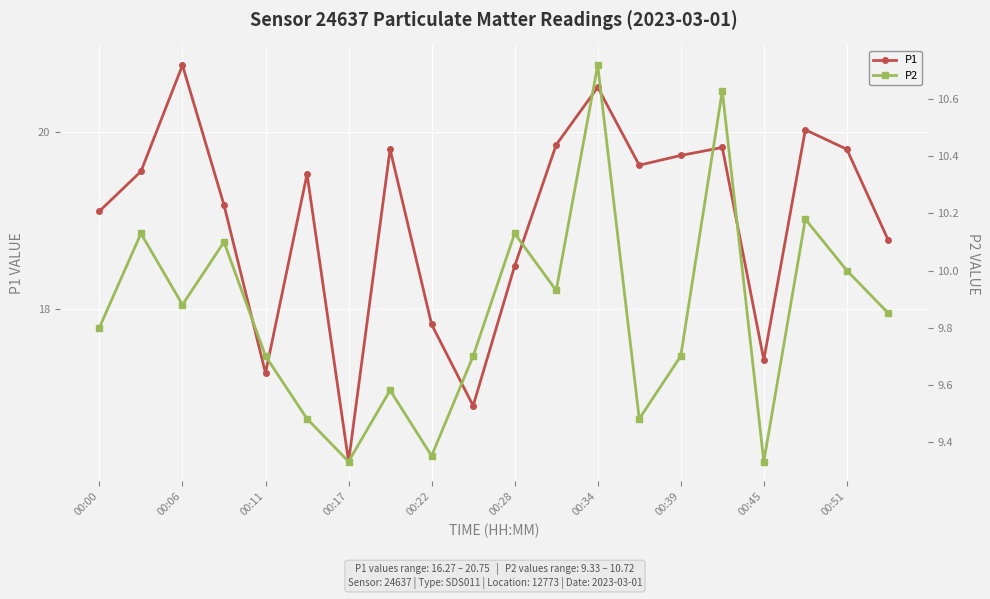

What is the minimum value for P1?

16.3